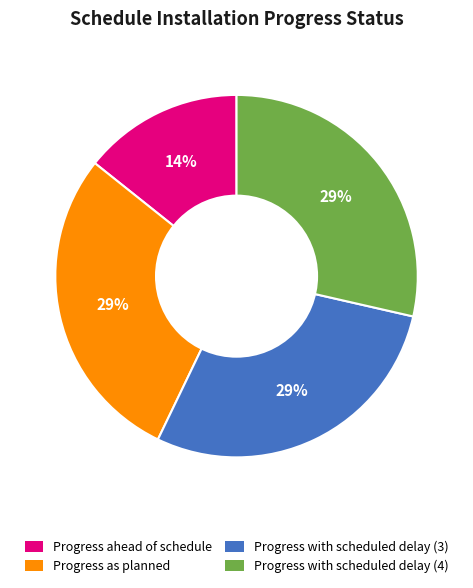

Combined, do Progress with scheduled delay (4) and Progress with scheduled delay (3) account for over 50%?

Yes